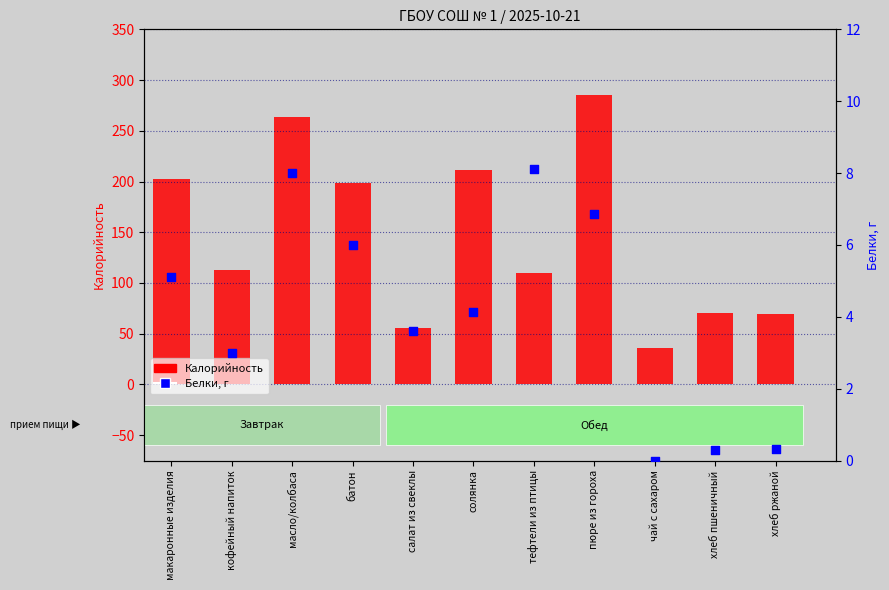

Which series reaches the minimum Y coordinate?

Белки